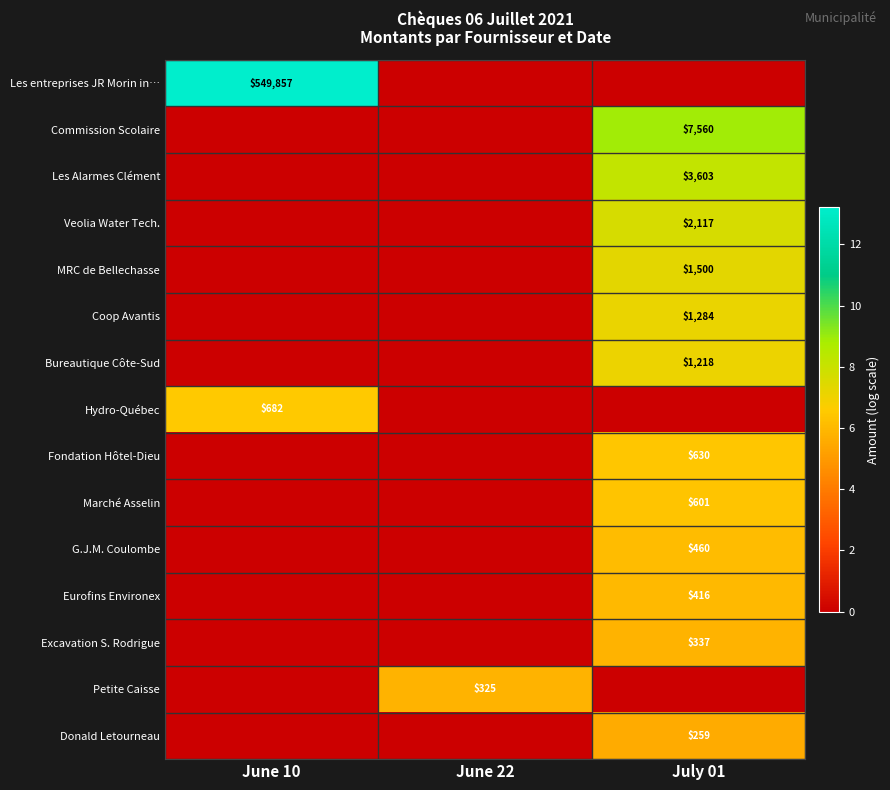

The Hydro-Québec series shows 405 at June 10. True or false?

False